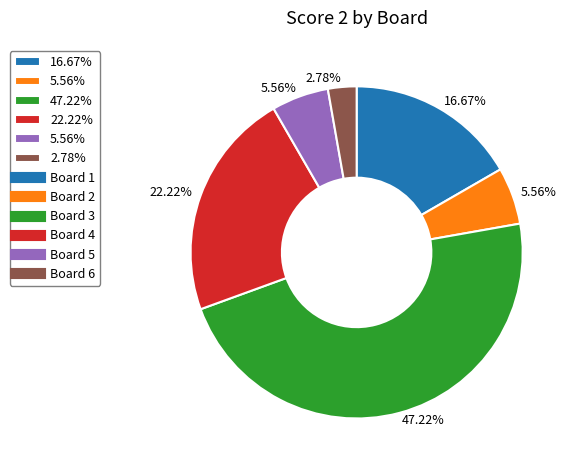

Does any single category account for the majority?

No